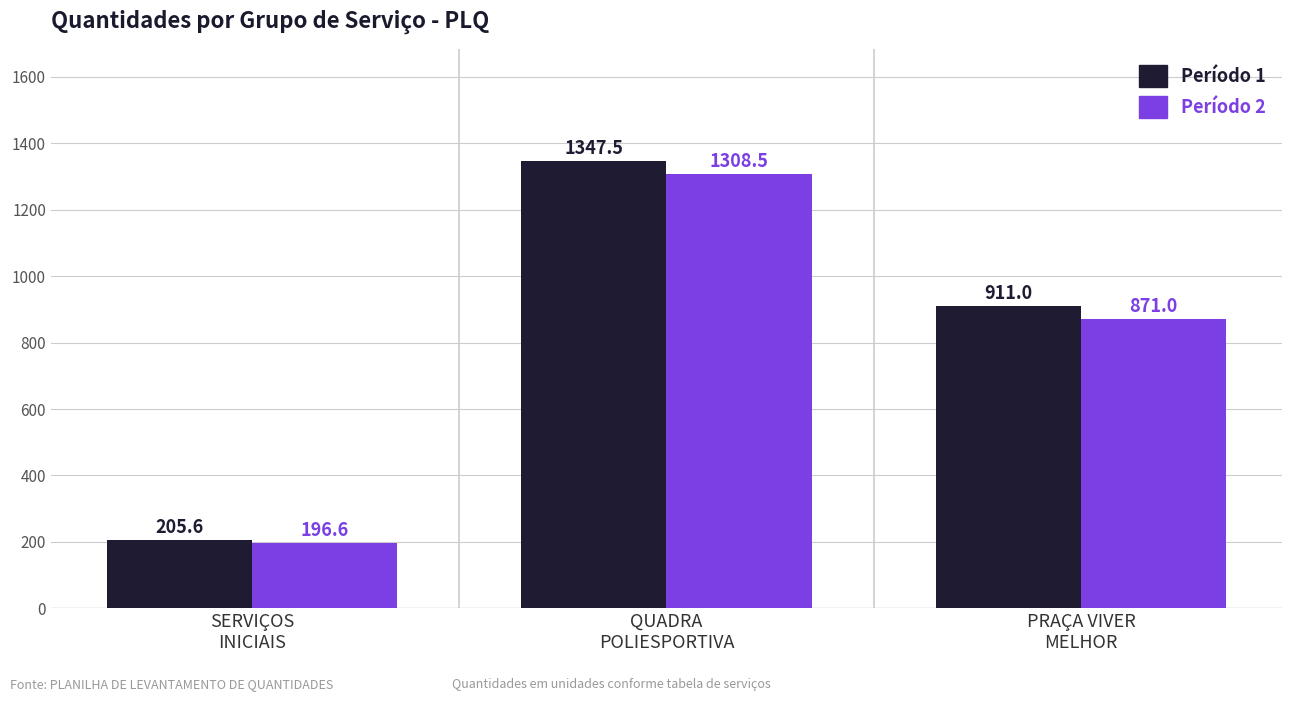

Where does the Período 2 series first go above 871?

QUADRA
POLIESPORTIVA